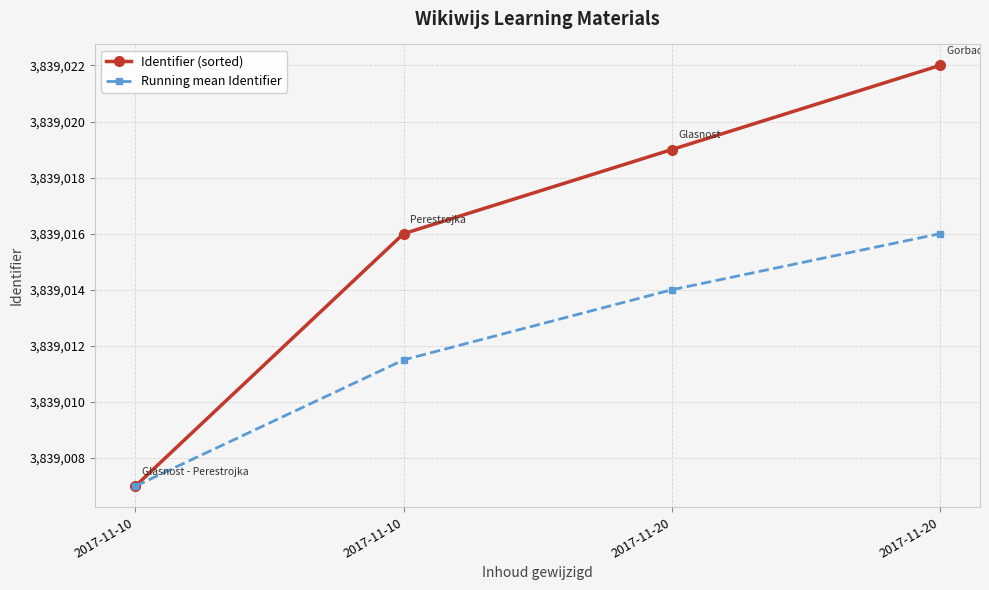

Count the number of data series in this chart.

2